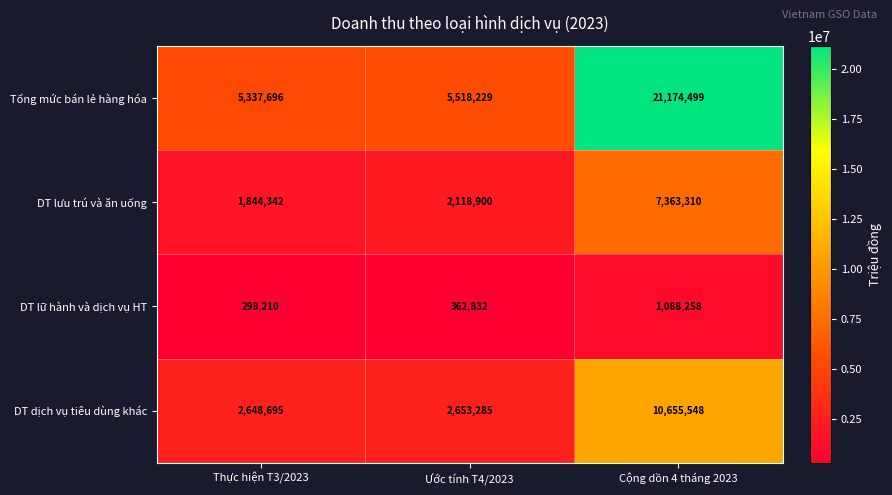

List the series in order of their peak value, lowest first.

DT lữ hành và dịch vụ HT, DT lưu trú và ăn uống, DT dịch vụ tiêu dùng khác, Tổng mức bán lẻ hàng hóa